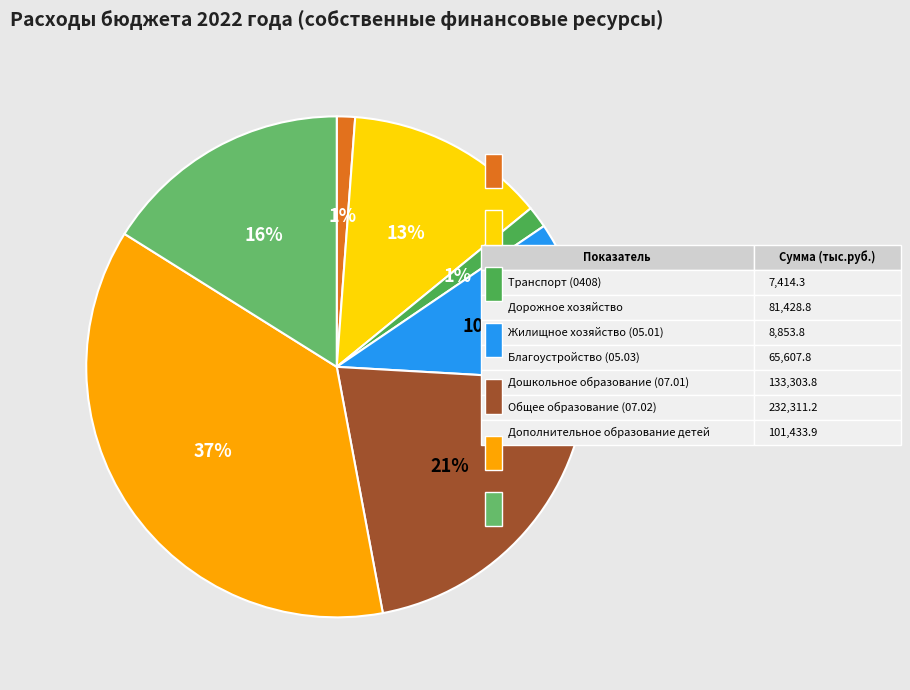

Count the number of slices in the pie.

7